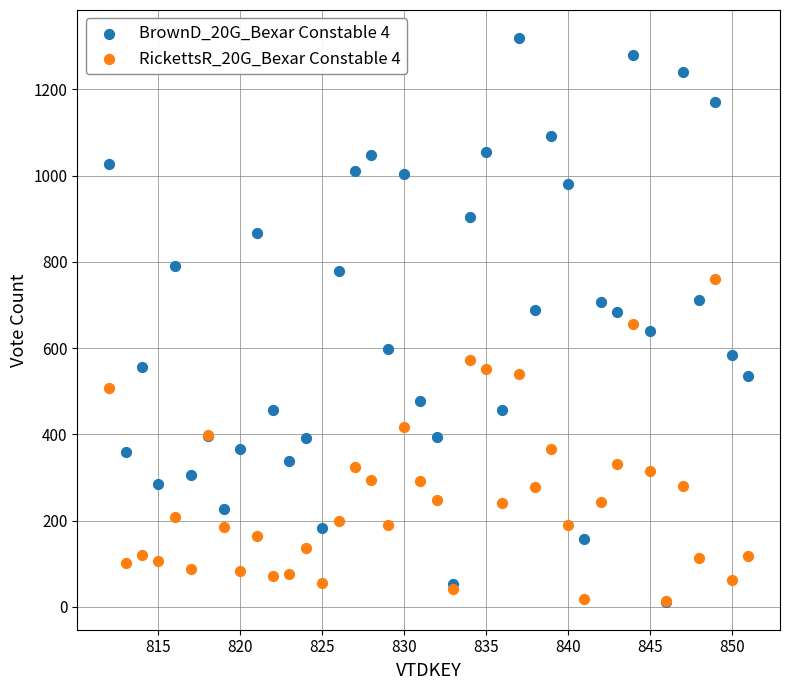

Which series contains the highest Y value?

BrownD_20G_Bexar Constable 4